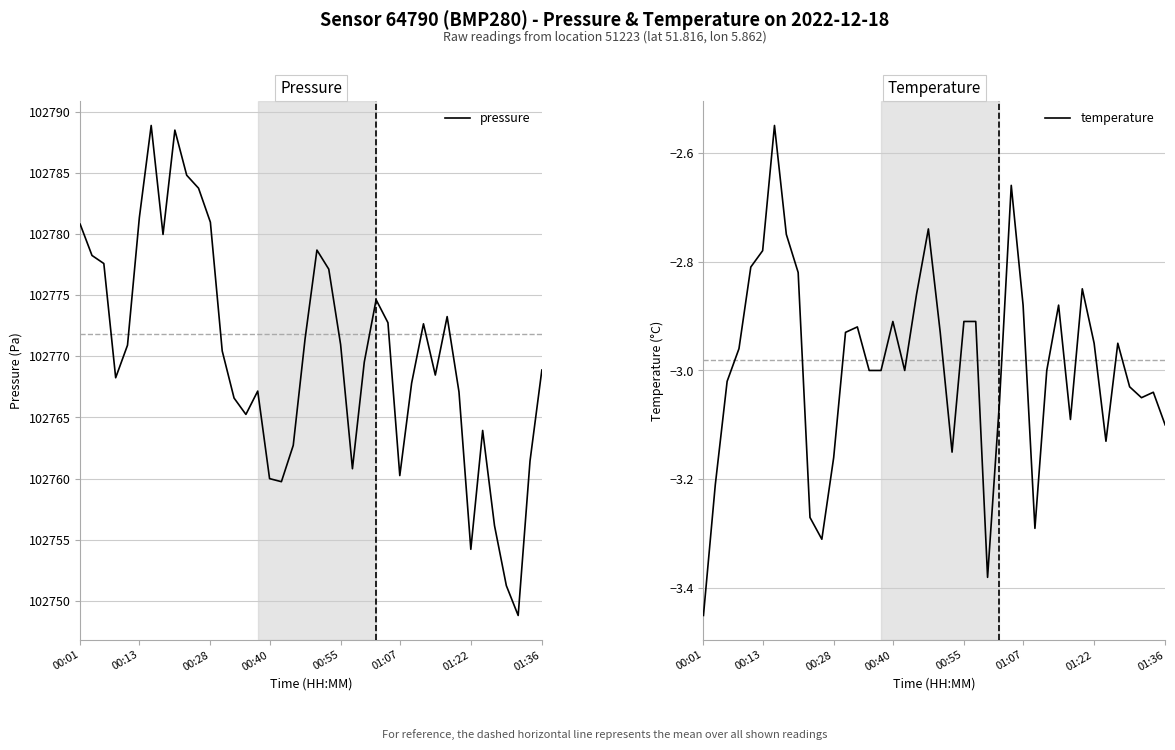

The temperature series shows -0.8 at 36. True or false?

False